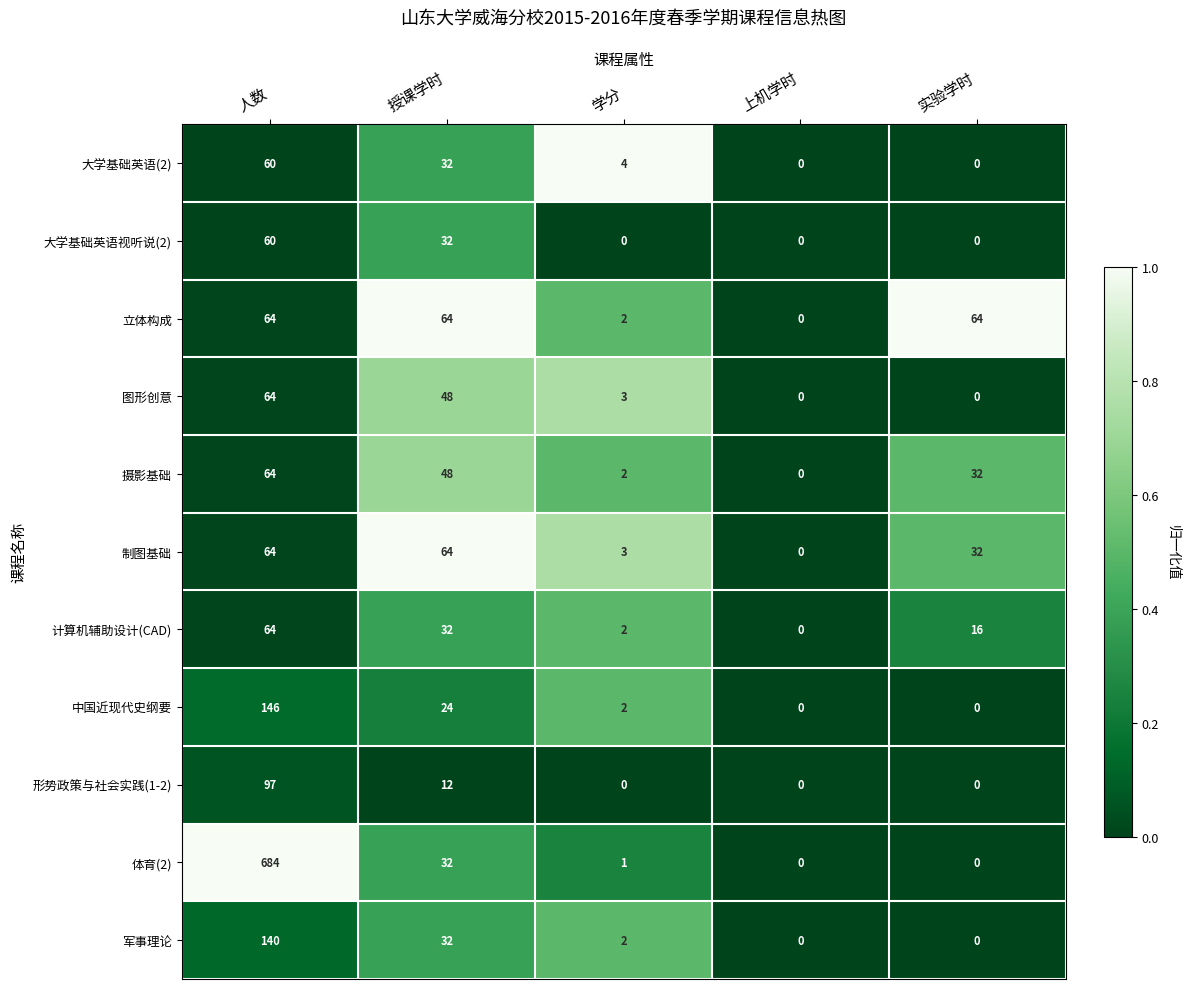

Which series has the largest total across all categories?

体育(2)